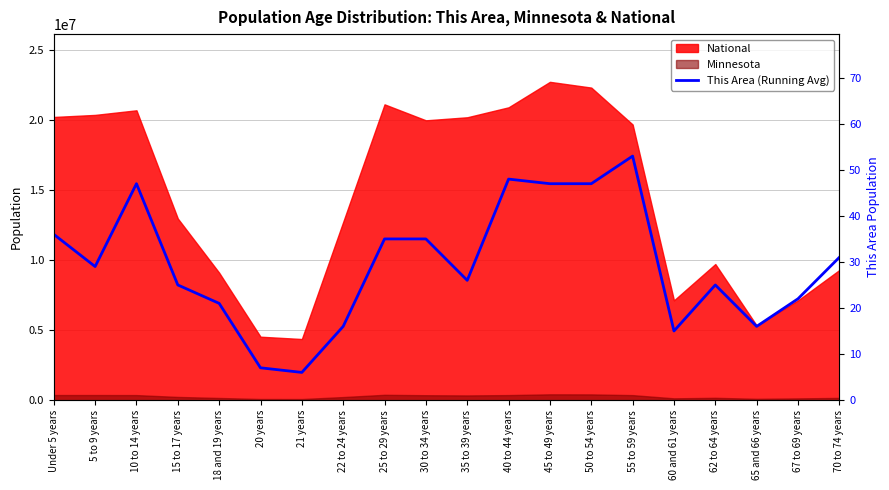

How many points are lower than both their immediate neighbors (excluding endpoints)?

5